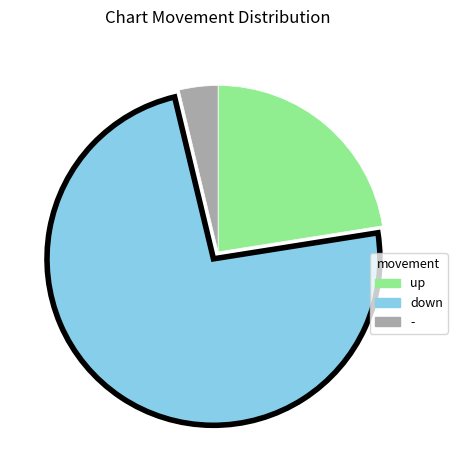

Which category has the smallest portion of the pie?

-